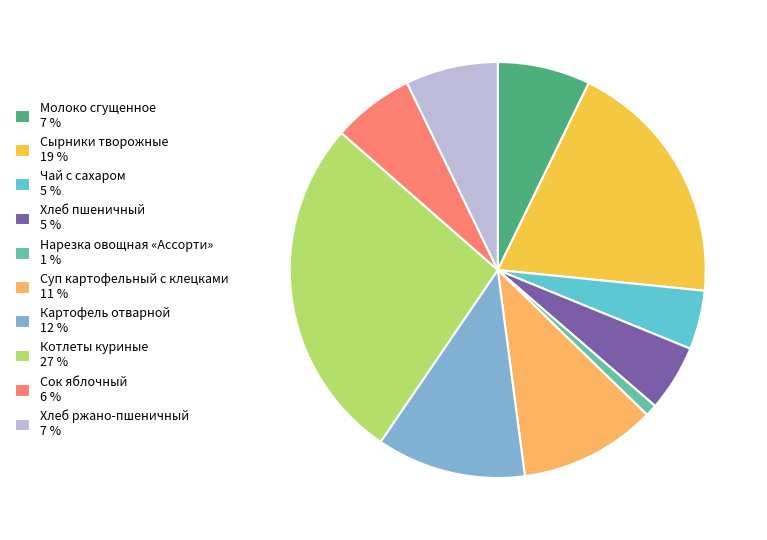

What percentage is the Нарезка овощная «Ассорти» slice, to the nearest percent?

1%